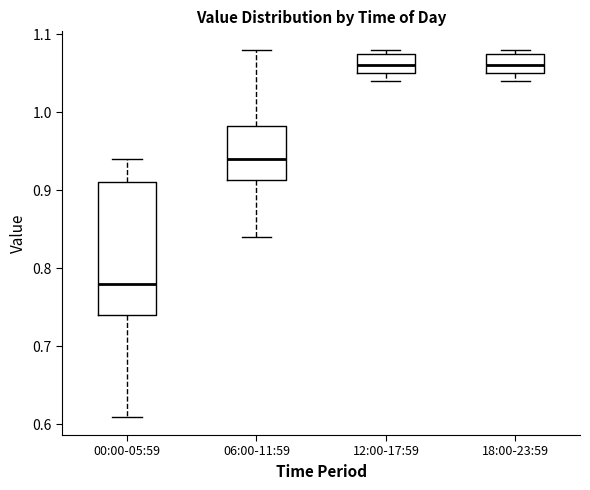

Reading left to right, transcribe this box plot: for each box, give where its median line is, the range the box spans, and where its two whiskers end, as read against the y-axis. The values are not printed on the chart, so give them approximately, as read against the axis.

00:00-05:59: median 0.78, box 0.74 to 0.91, whiskers 0.61 to 0.94
06:00-11:59: median 0.94, box 0.91 to 0.98, whiskers 0.84 to 1.08
12:00-17:59: median 1.06, box 1.05 to 1.08, whiskers 1.04 to 1.08 (just above the box's upper edge)
18:00-23:59: median 1.06, box 1.05 to 1.08, whiskers 1.04 to 1.08 (just above the box's upper edge)